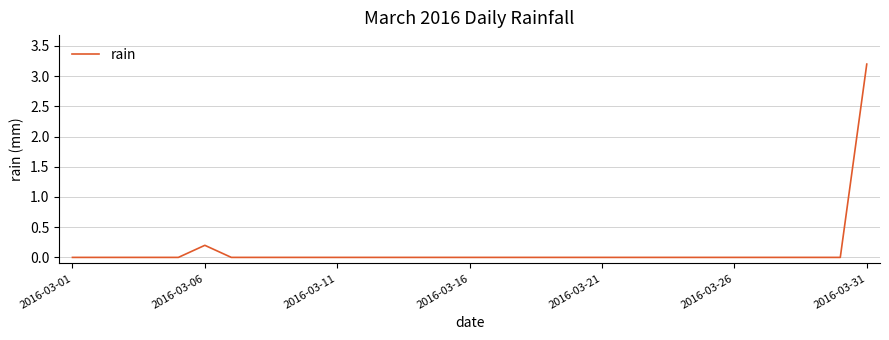

What is the maximum value shown in the chart?

3.2